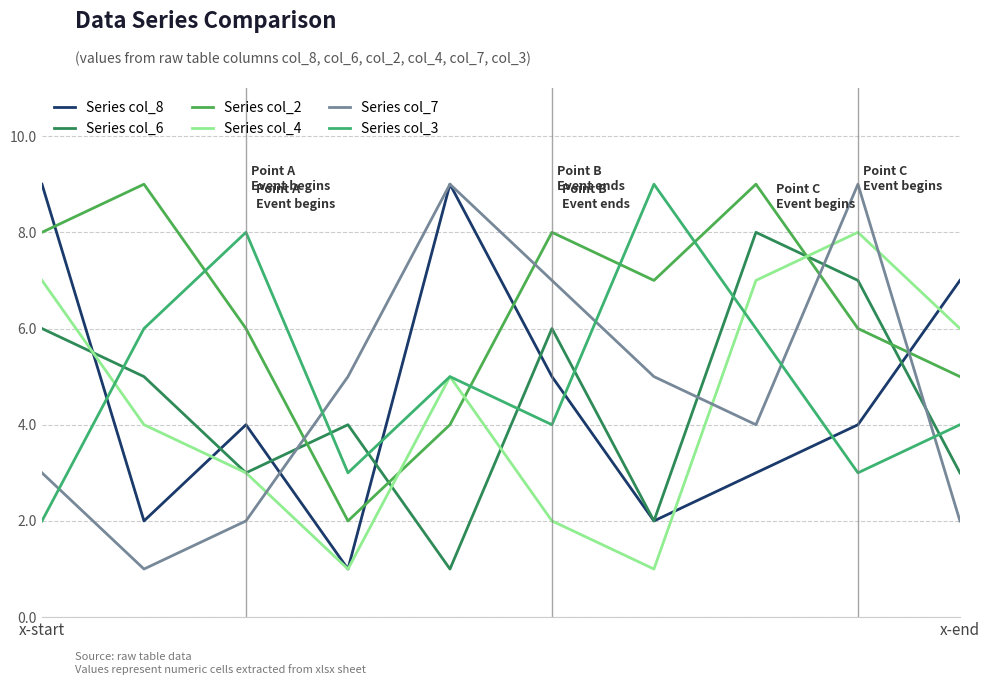

Which series has the largest total across all categories?

Series col_2